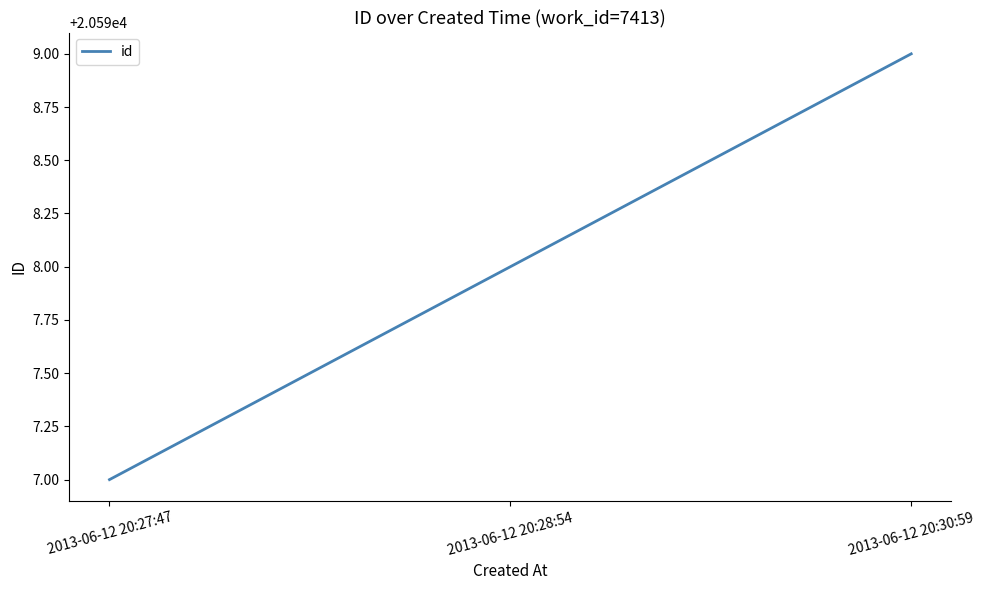

What is the minimum value shown in the chart?

20597